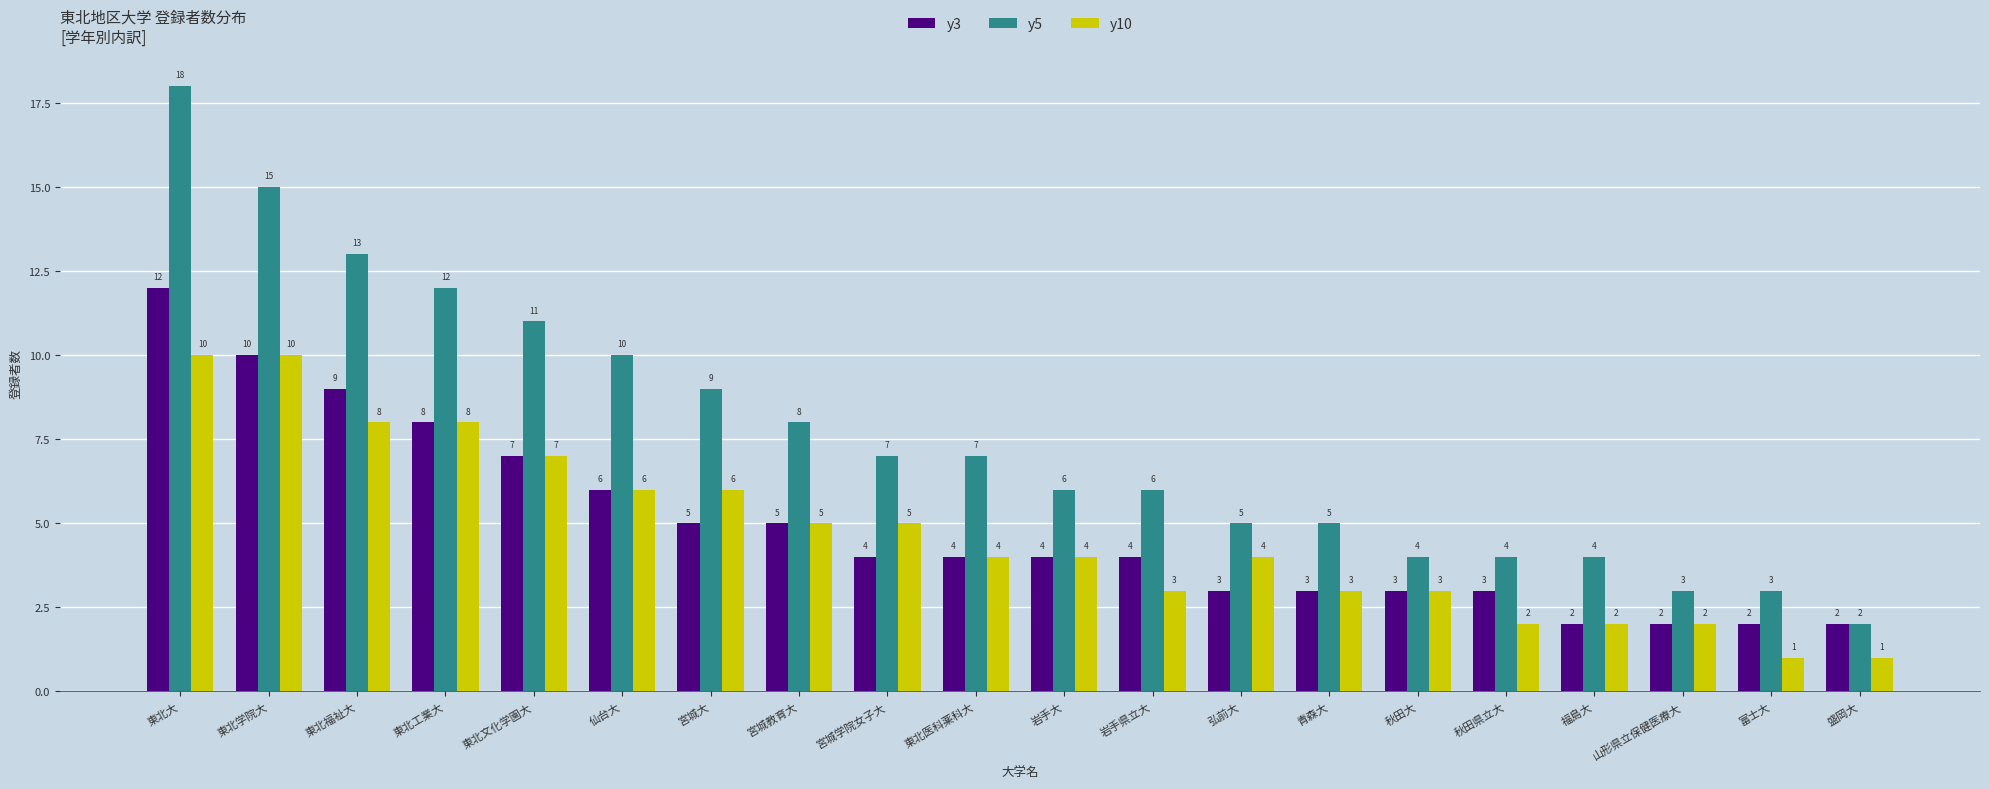

Reading right to left, transcribe all the data shown in this chart.

y3: 盛岡大=2	富士大=2	山形県立保健医療大=2	福島大=2	秋田県立大=3	秋田大=3	青森大=3	弘前大=3	岩手県立大=4	岩手大=4	東北医科薬科大=4	宮城学院女子大=4	宮城教育大=5	宮城大=5	仙台大=6	東北文化学園大=7	東北工業大=8	東北福祉大=9	東北学院大=10	東北大=12
y5: 盛岡大=2	富士大=3	山形県立保健医療大=3	福島大=4	秋田県立大=4	秋田大=4	青森大=5	弘前大=5	岩手県立大=6	岩手大=6	東北医科薬科大=7	宮城学院女子大=7	宮城教育大=8	宮城大=9	仙台大=10	東北文化学園大=11	東北工業大=12	東北福祉大=13	東北学院大=15	東北大=18
y10: 盛岡大=1	富士大=1	山形県立保健医療大=2	福島大=2	秋田県立大=2	秋田大=3	青森大=3	弘前大=4	岩手県立大=3	岩手大=4	東北医科薬科大=4	宮城学院女子大=5	宮城教育大=5	宮城大=6	仙台大=6	東北文化学園大=7	東北工業大=8	東北福祉大=8	東北学院大=10	東北大=10